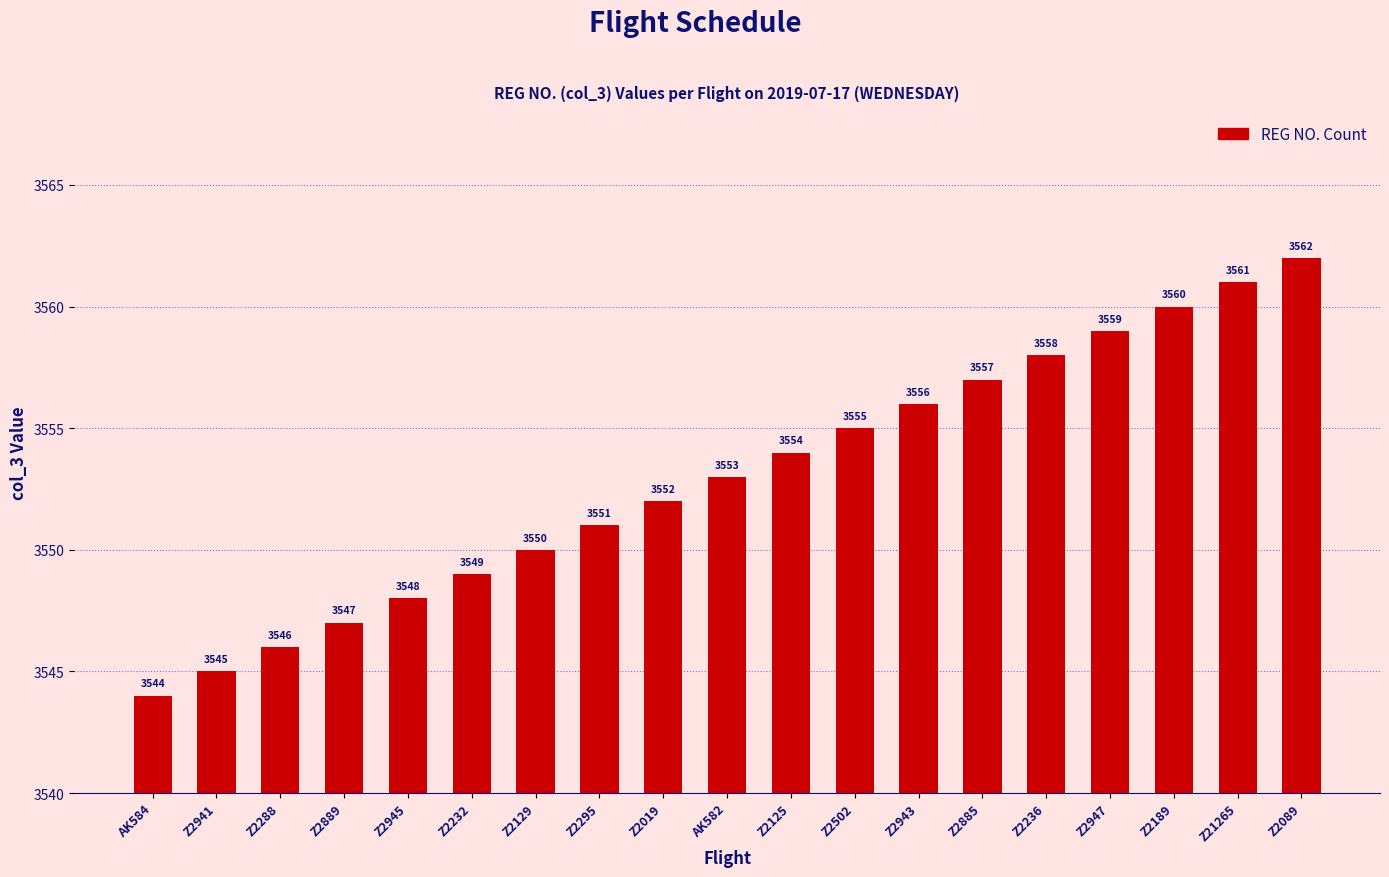

What is the ratio of the value at Z2089 to the value at AK582?

1.0